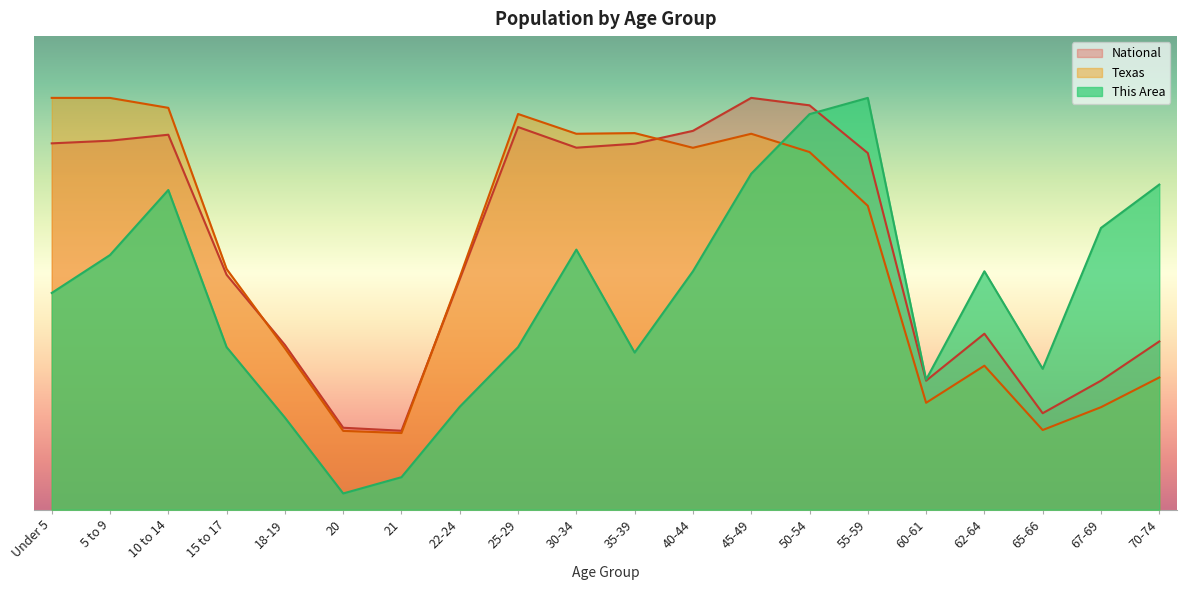

Which series ends up on top after the final intersection of This Area and Texas?

This Area